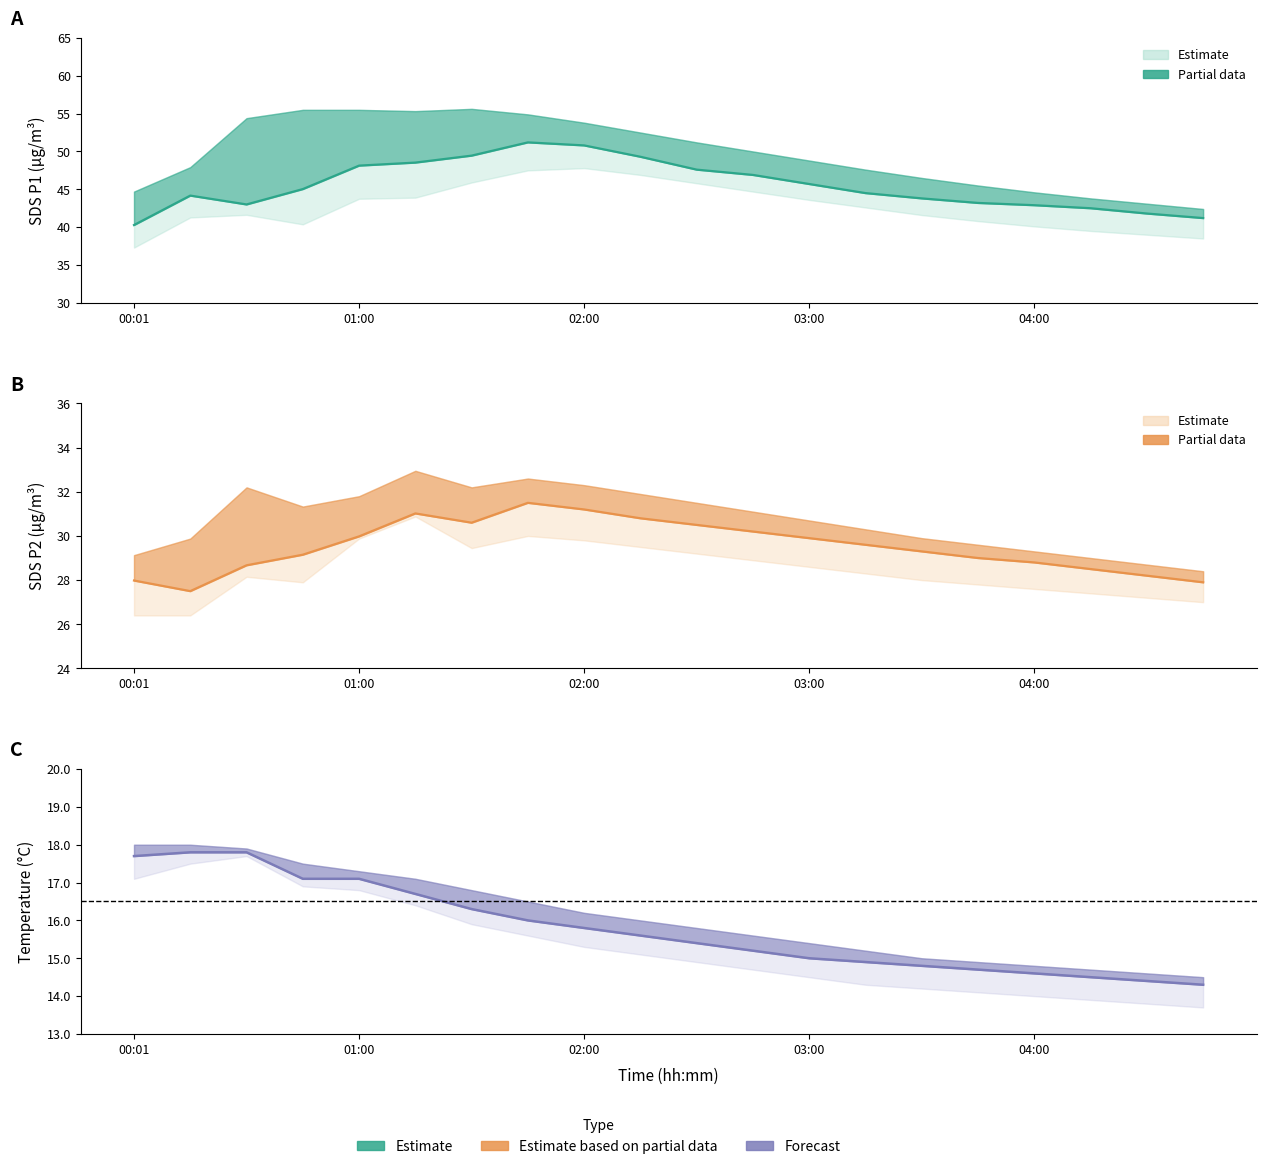

Which series has the largest range (max minus min)?

SDS_P1